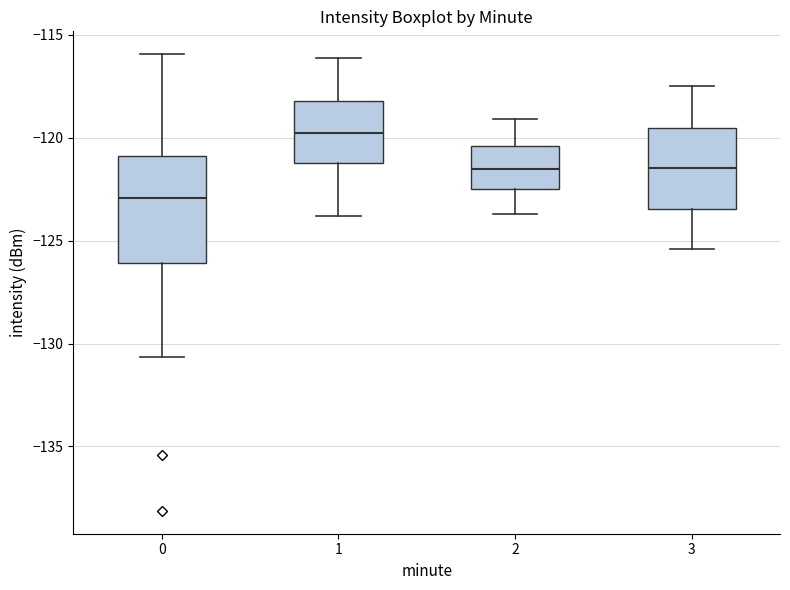

Which box has the lowest median line?

0